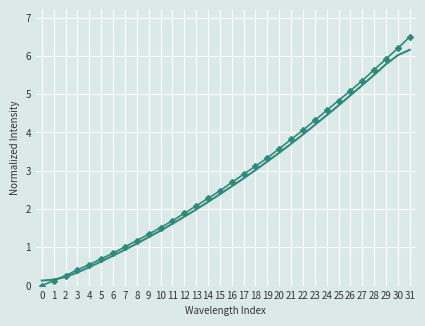

What is the greatest value displayed?

6.5